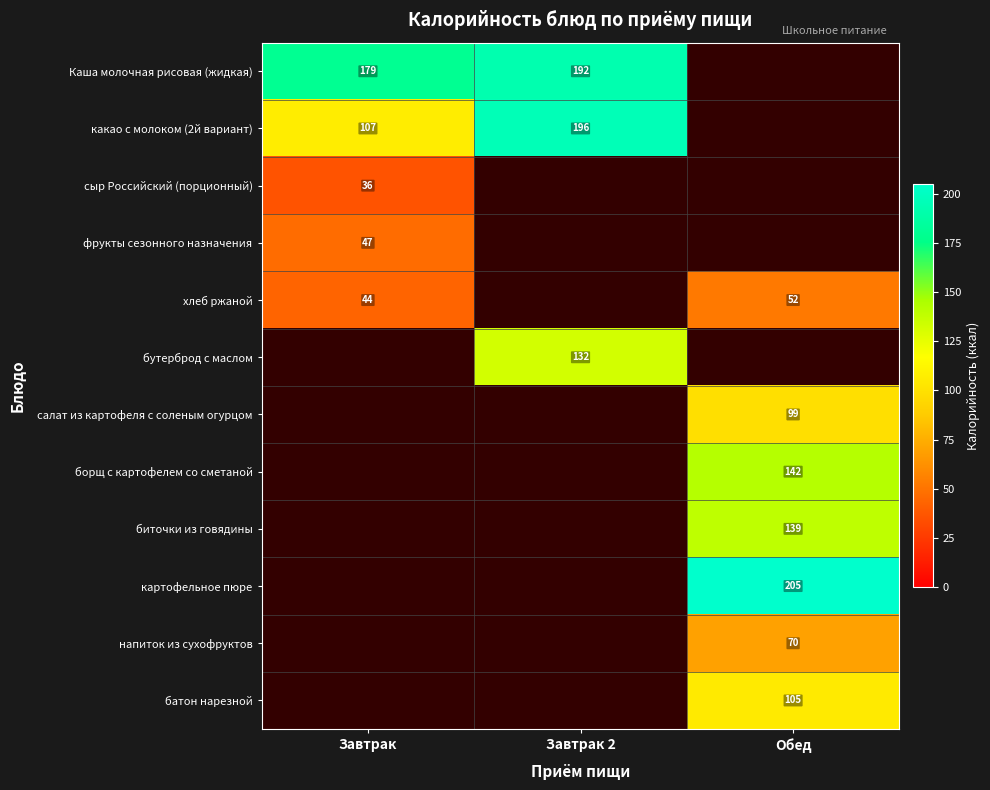

Is it true that биточки из говядины equals 139 at Обед?

True